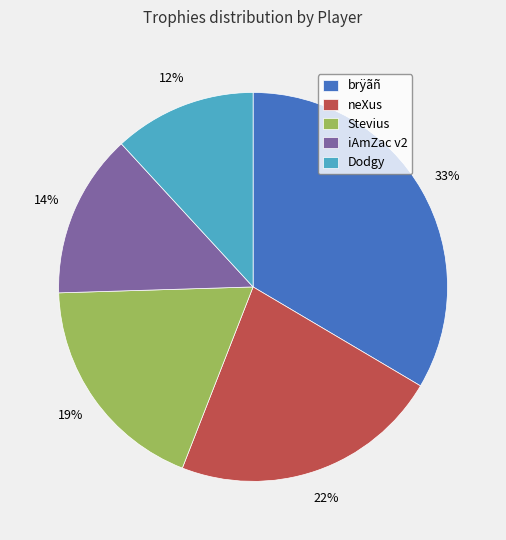

True or false: neXus accounts for 22% of the total.

True